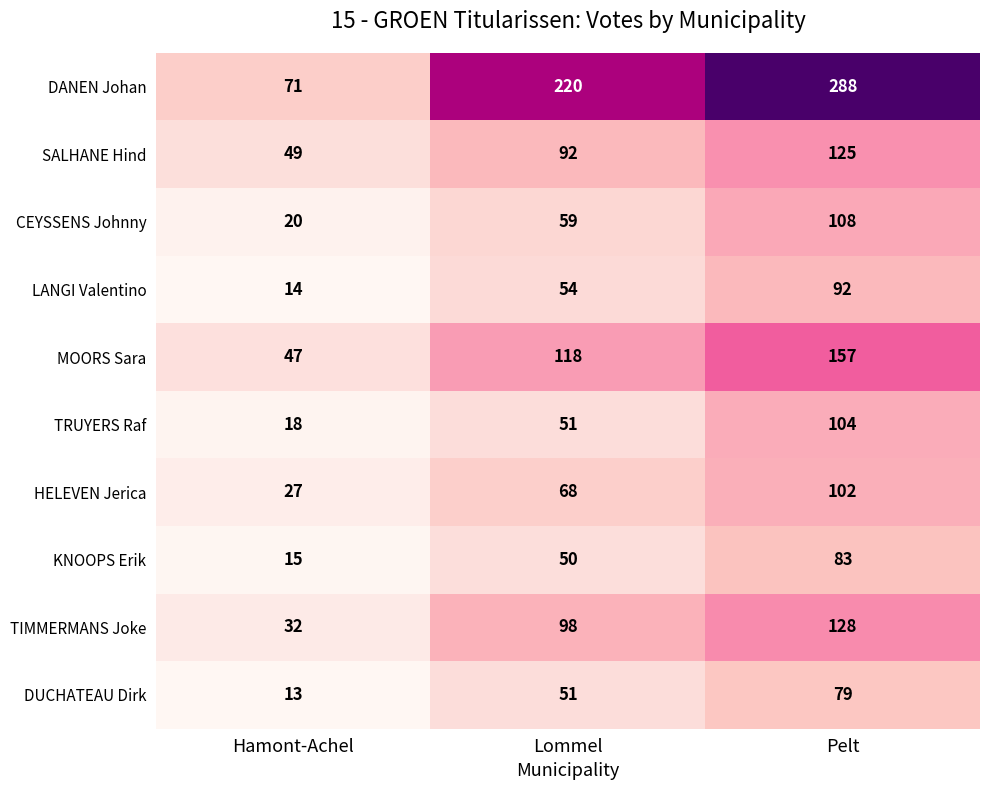

List the series in order of their peak value, lowest first.

DUCHATEAU Dirk, KNOOPS Erik, LANGI Valentino, HELEVEN Jerica, TRUYERS Raf, CEYSSENS Johnny, SALHANE Hind, TIMMERMANS Joke, MOORS Sara, DANEN Johan